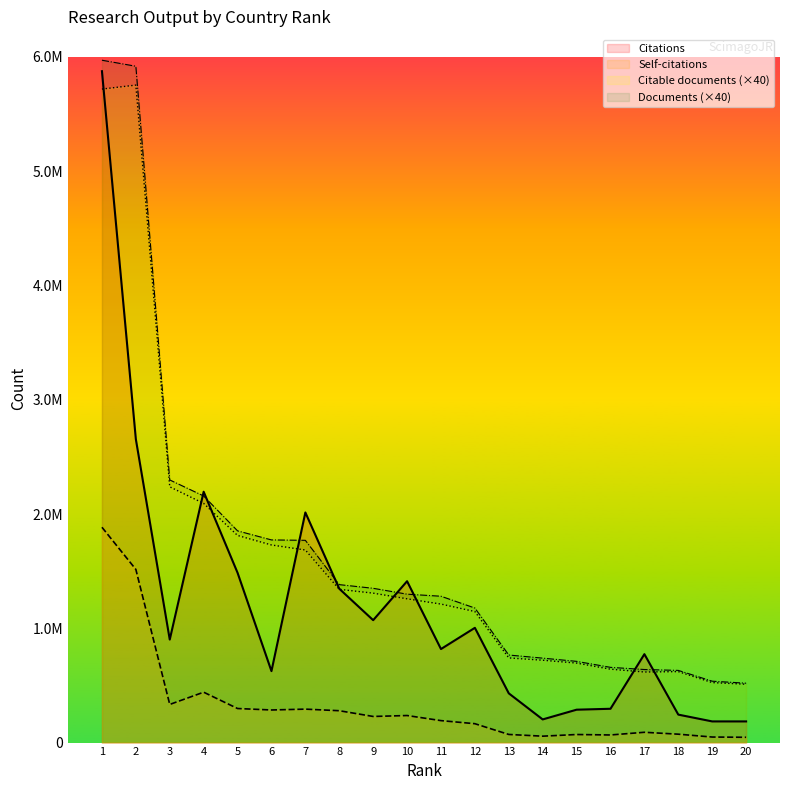

Is the value of Citations at 12 greater than the value of Documents at 16?

Yes